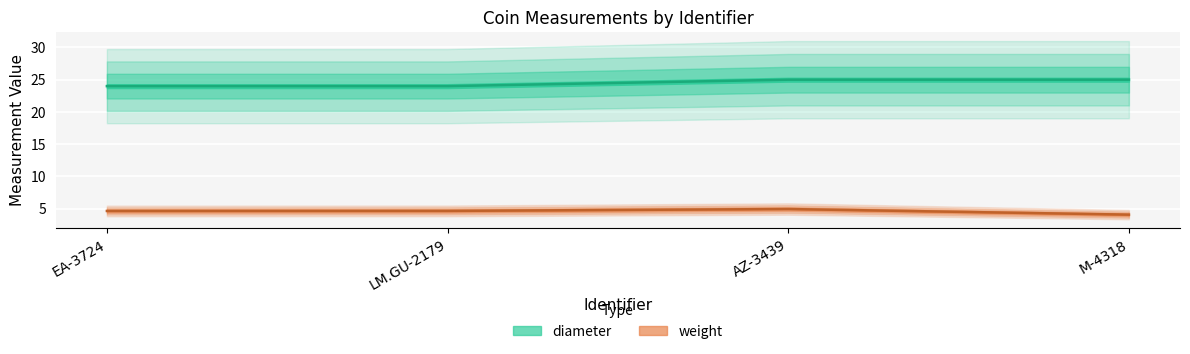

True or false: weight and diameter cross at least once.

False